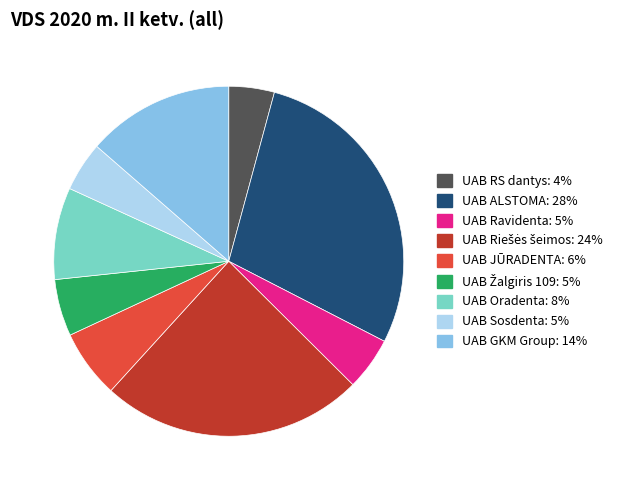

Do UAB Sosdenta and UAB RS dantys together represent more than half of the pie?

No